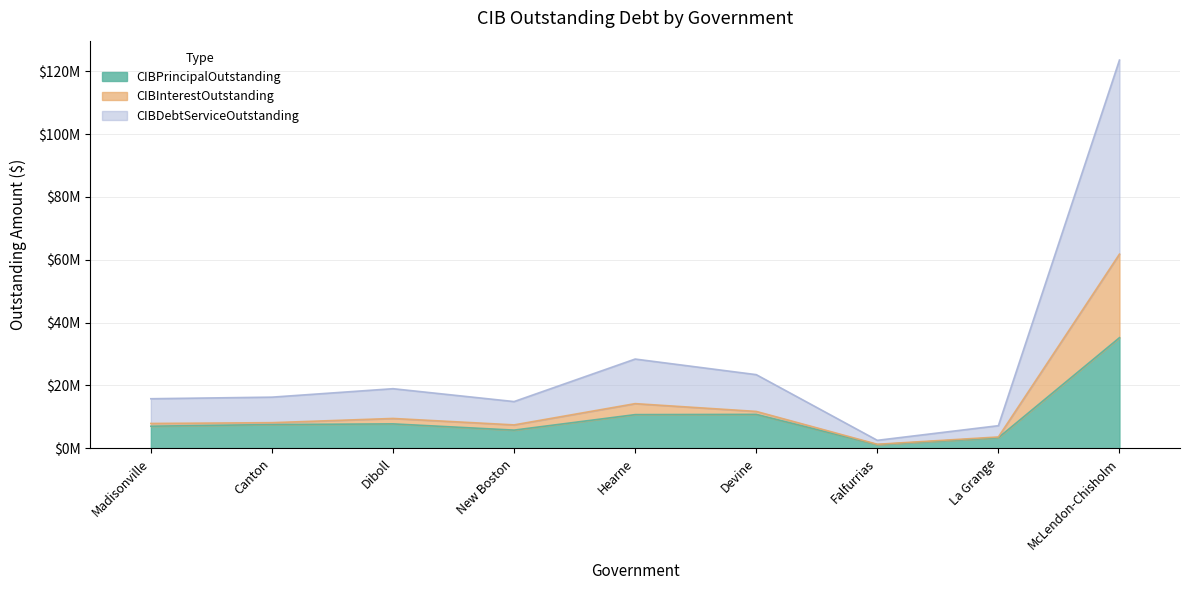

What position from the left is McLendon-Chisholm?

9